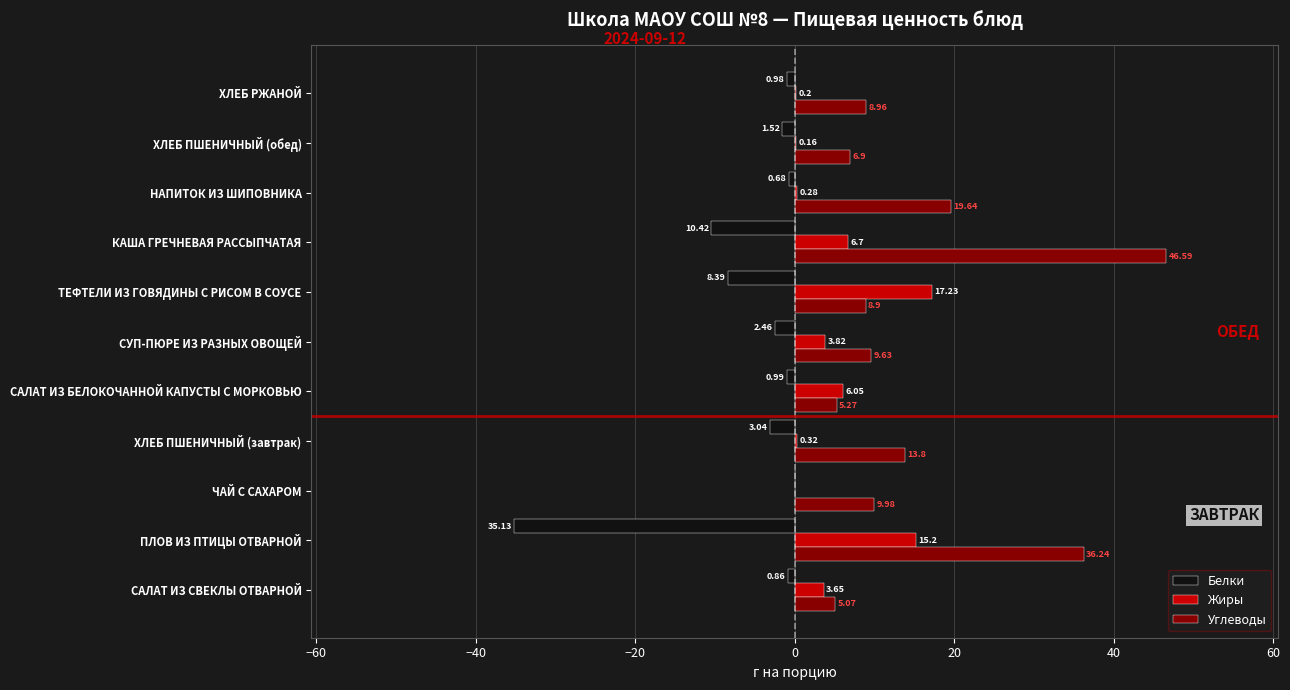

Which series changed the most between ТЕФТЕЛИ ИЗ ГОВЯДИНЫ С РИСОМ В СОУСЕ and НАПИТОК ИЗ ШИПОВНИКА?

Жиры